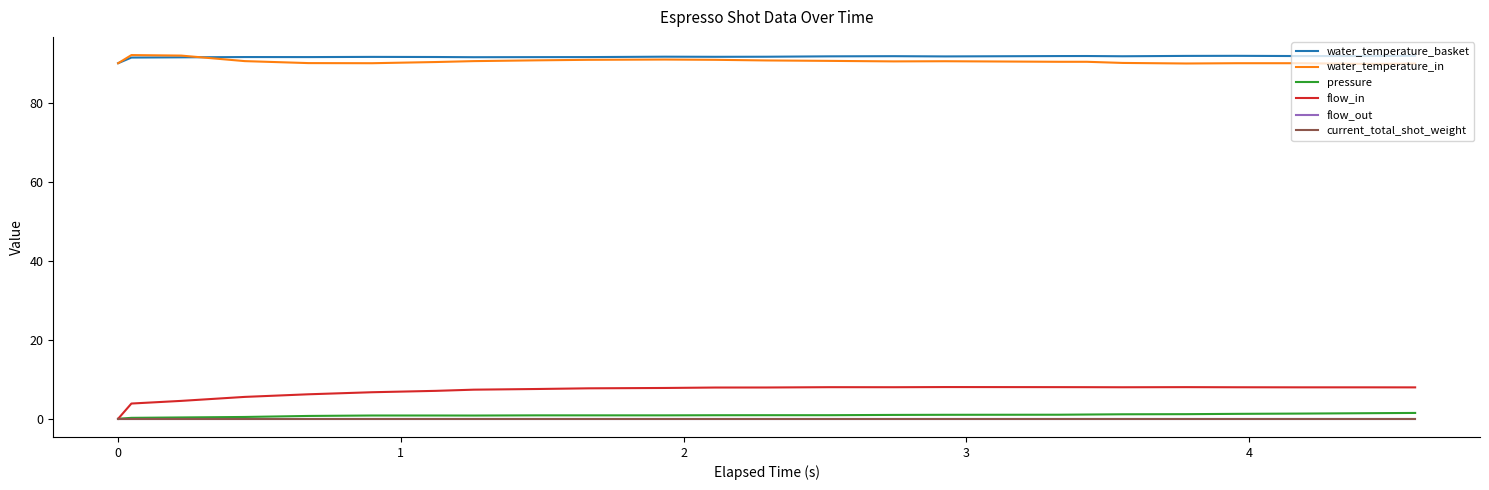

Does the chart display data point markers on the line(s)?

No